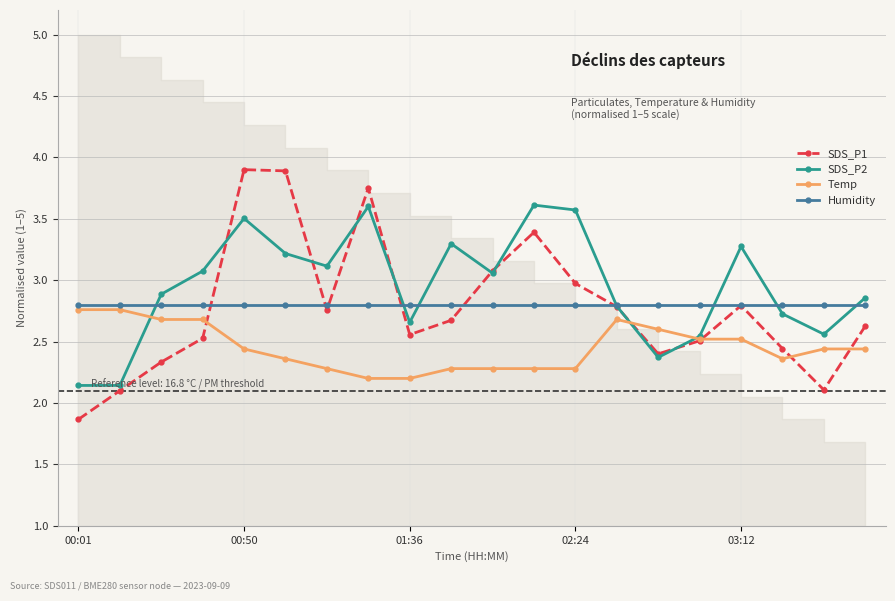

True or false: Temp and SDS_P1 intersect in this chart.

True